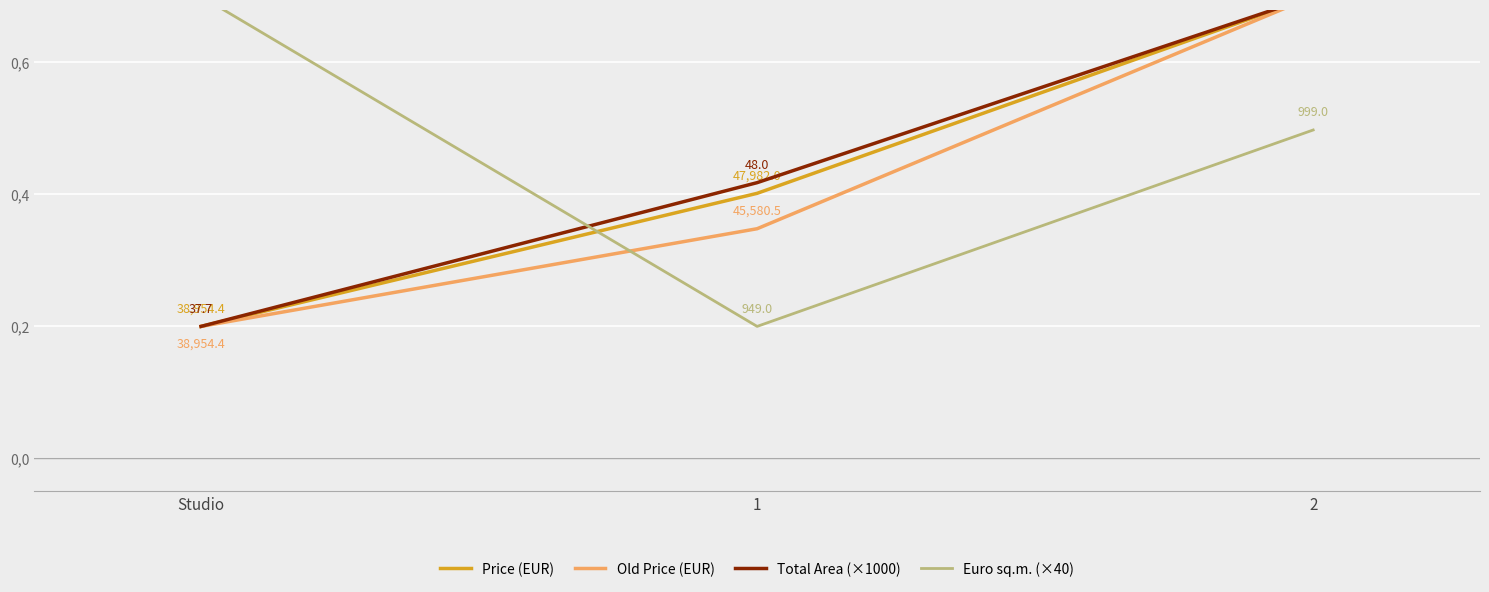

Between Studio and 2, which series saw the biggest shift?

Price (EUR)